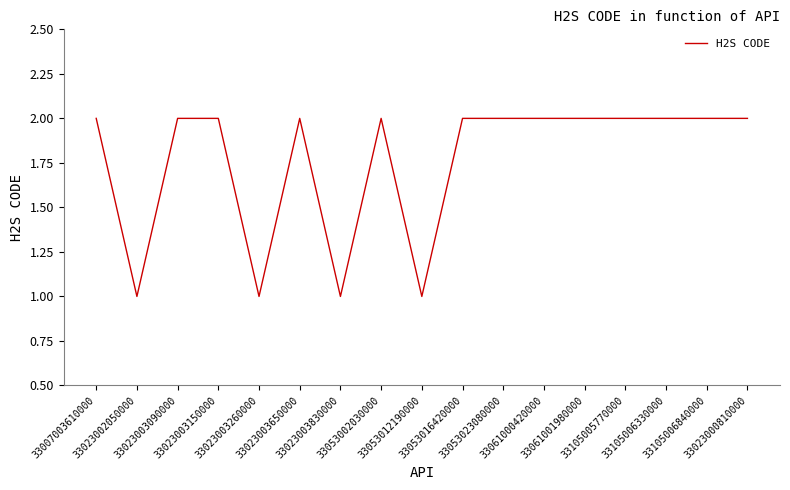

What is the sum of the values at 33023000810000 and 33053012190000?

3